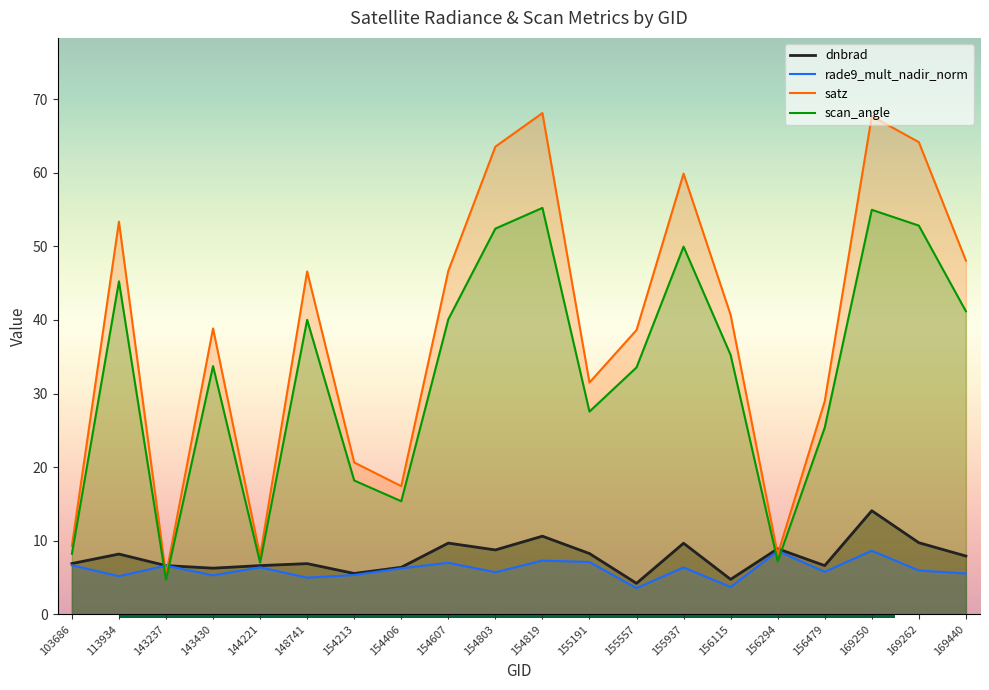

What is the value of the scan_angle point at the 3rd from the left?

4.7